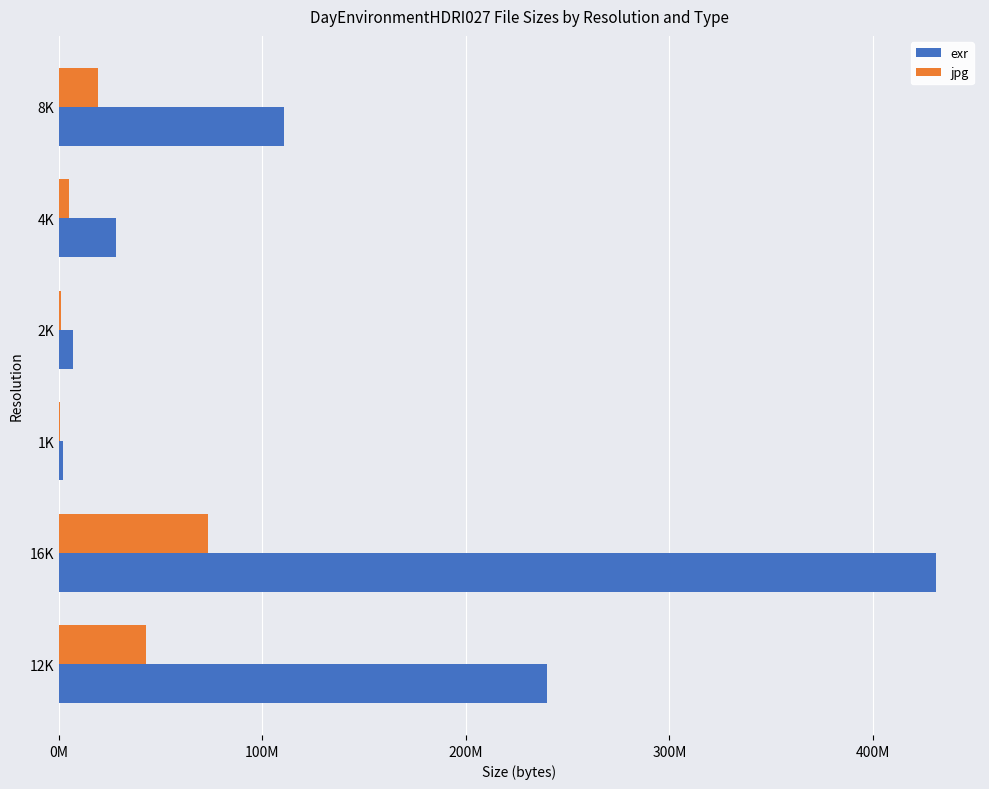

At which label is exr closest to 216469142?

12K